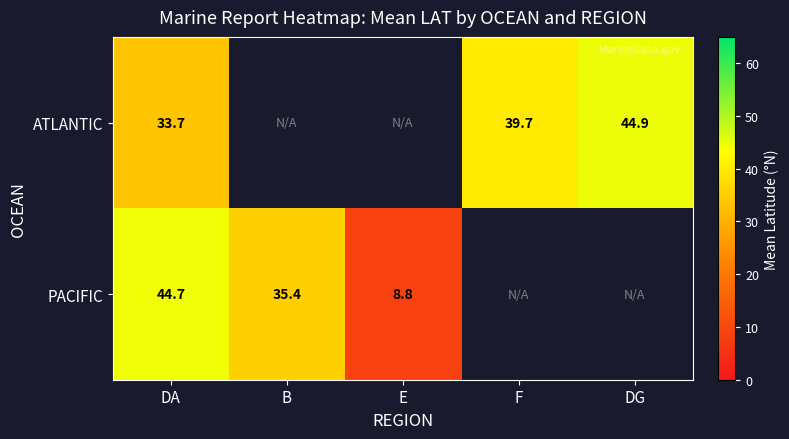

Which has a higher value, DA or B?

B